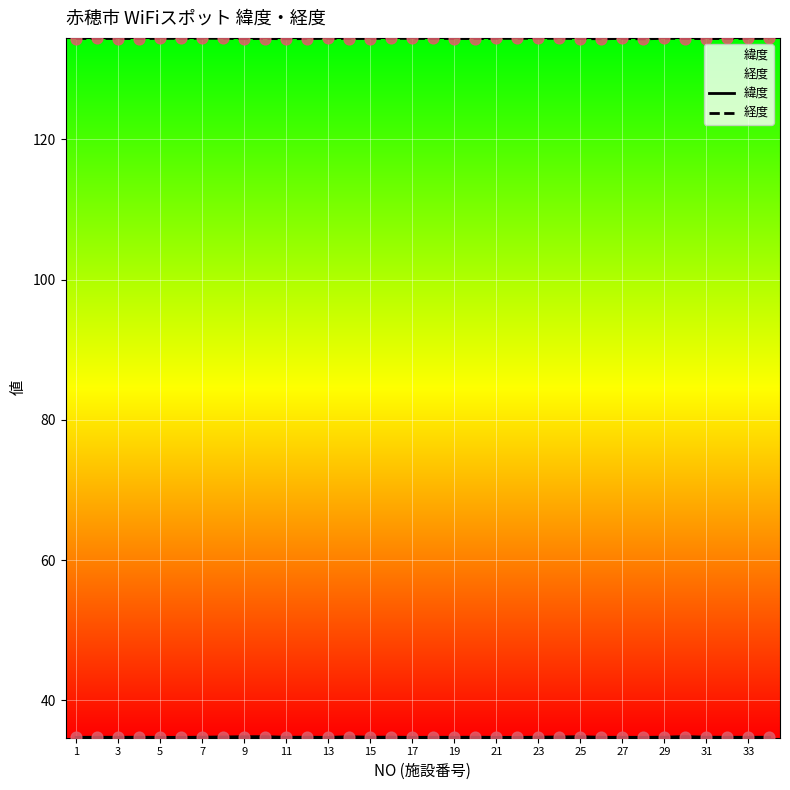

What are all the series names shown in the legend?

緯度, 経度